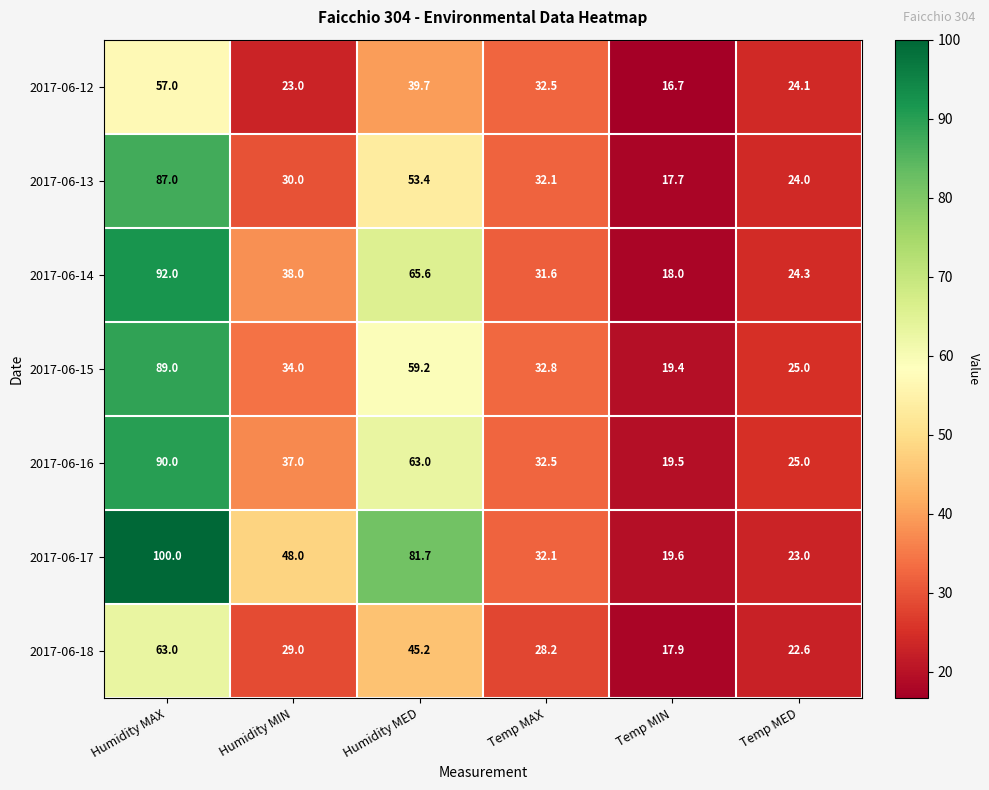

Which series has the widest spread of values?

2017-06-17